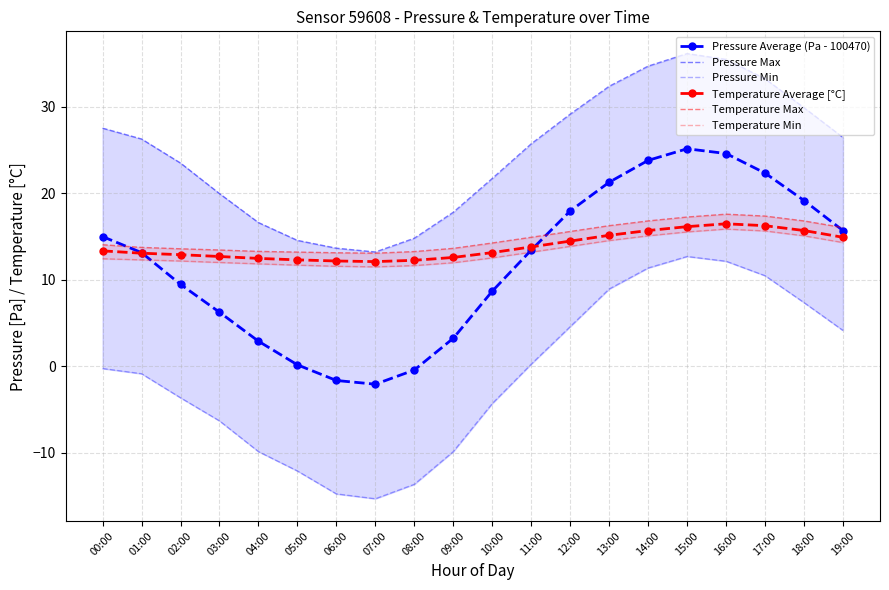

Which series has the largest total across all categories?

Pressure Max